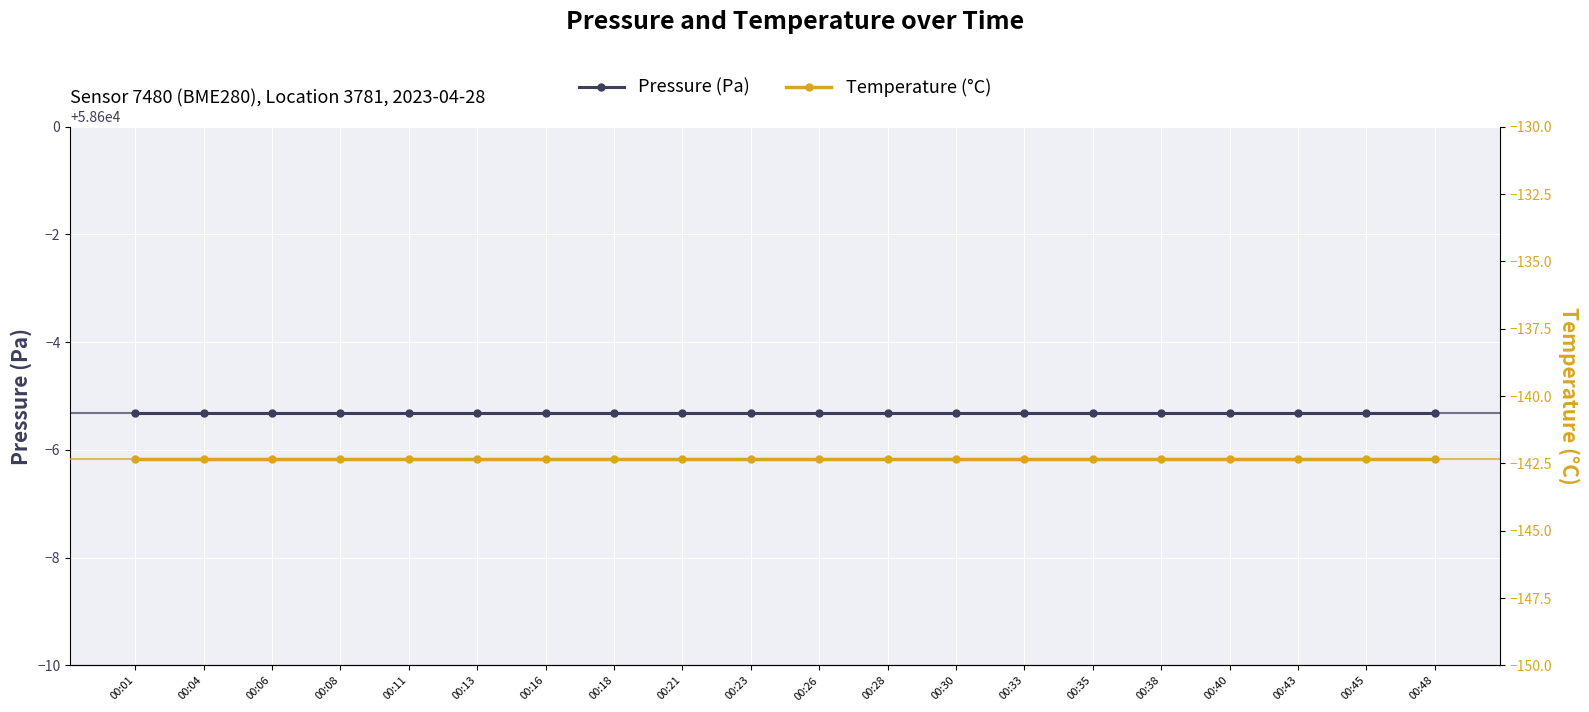

Does the chart display data point markers on the line(s)?

Yes